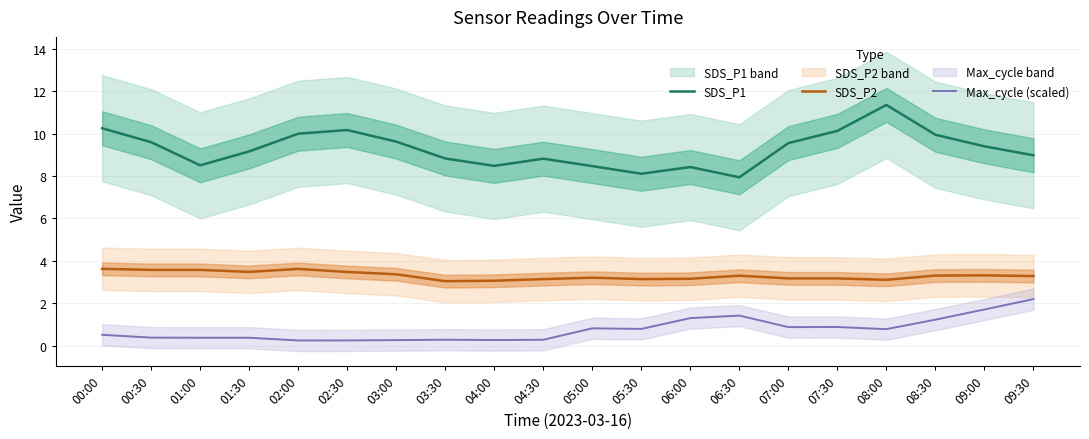

At 06:00, list the series in order from smallest to largest.

Max_cycle (scaled), SDS_P2, SDS_P1